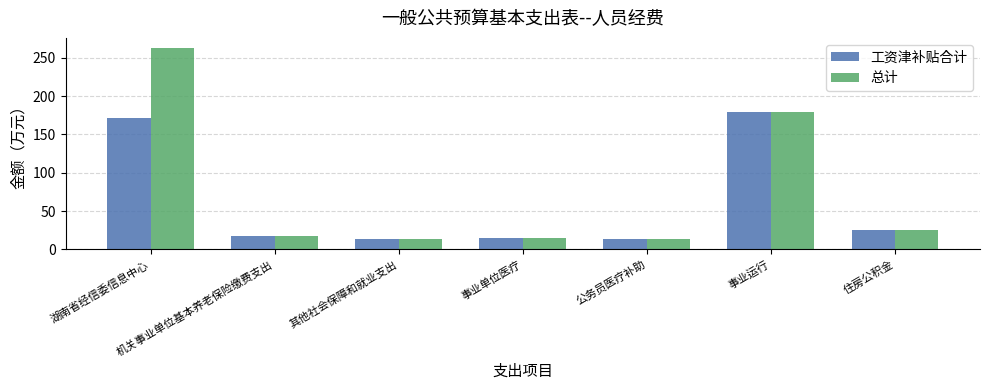

Is the value of 总计 at 湖南省经信委信息中心 greater than the value of 工资津补贴合计 at 住房公积金?

Yes